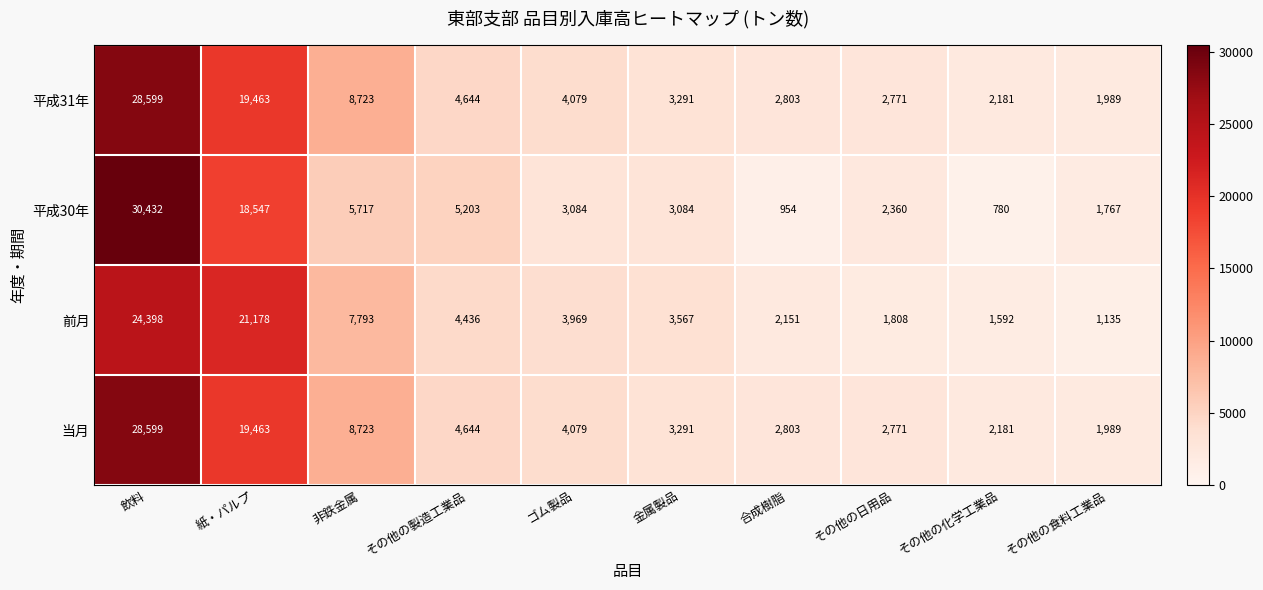

Is the value of 前月 at その他の製造工業品 greater than the value of 平成30年 at その他の日用品?

Yes